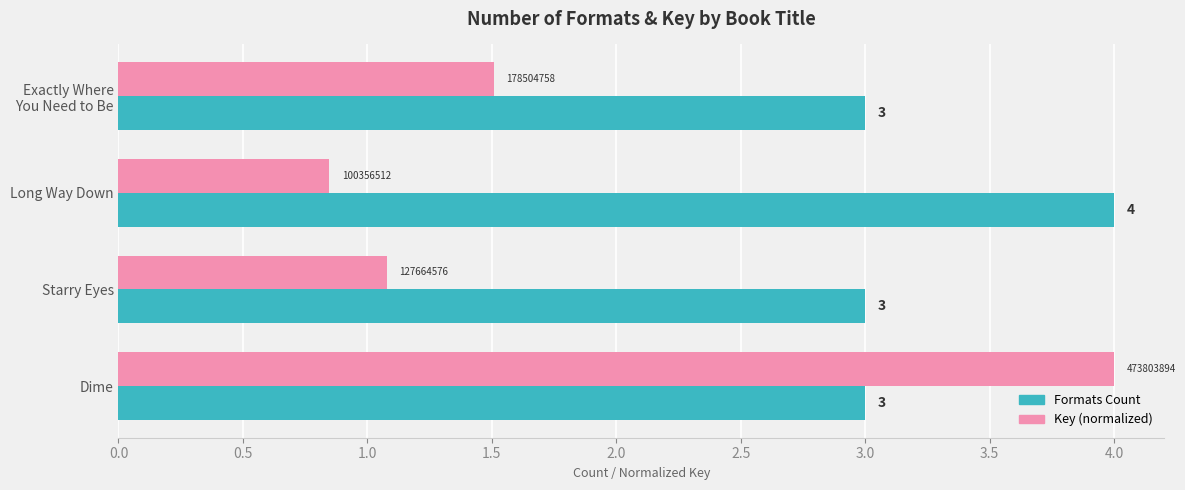

What is the sum of all Formats Count values?

13.0